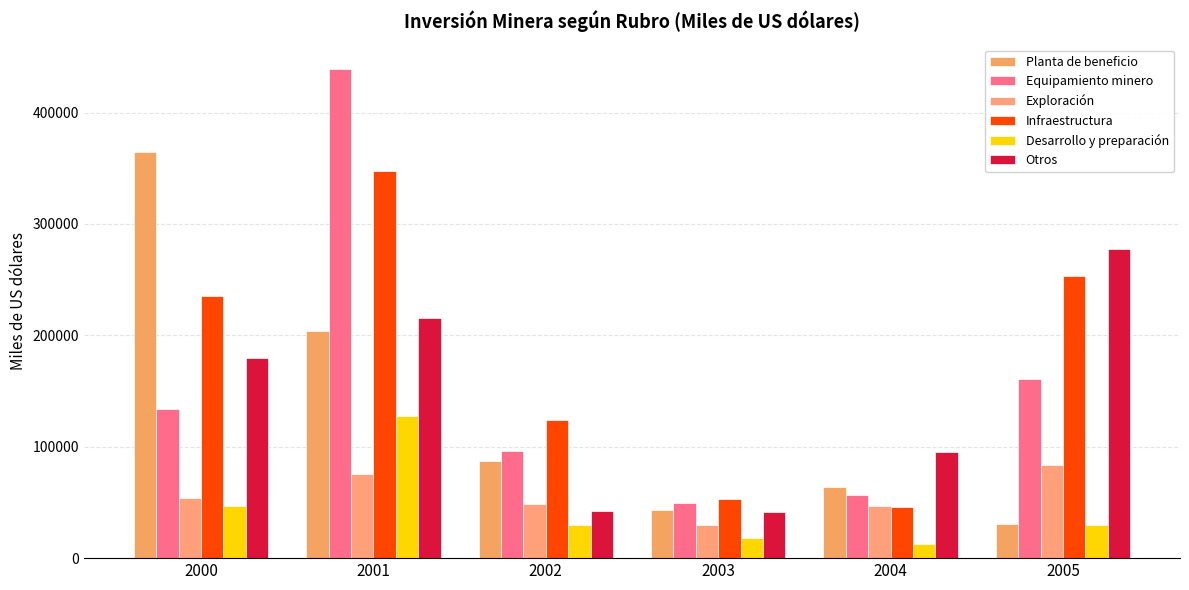

What are all the series names shown in the legend?

Planta de beneficio, Equipamiento minero, Exploración, Infraestructura, Desarrollo y preparación, Otros